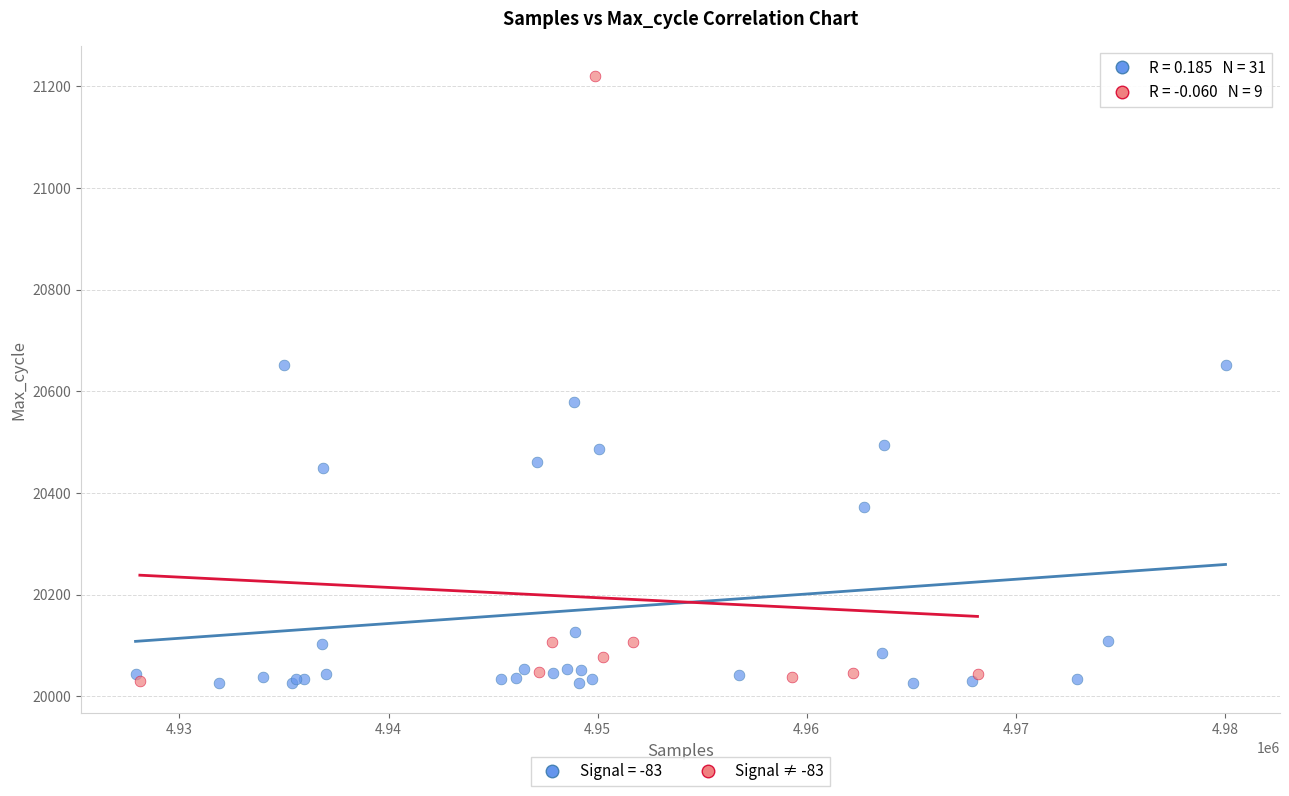

Which series contains the highest Y value?

Signal ≠ -83